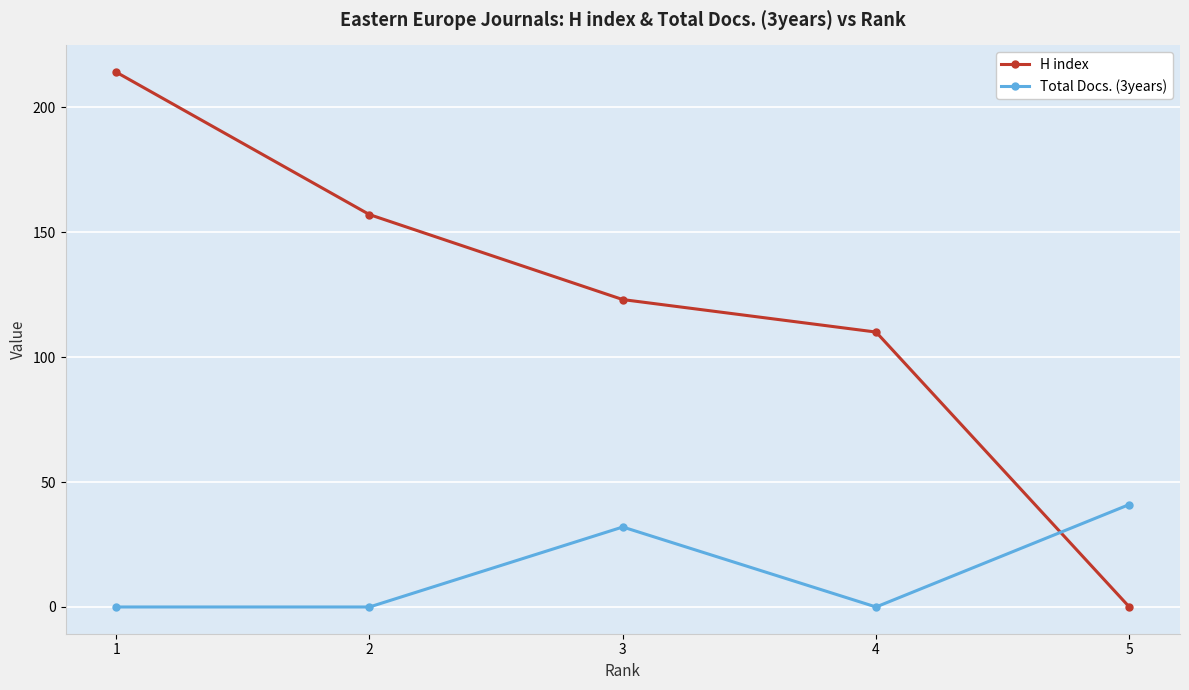

Which series has the largest range (max minus min)?

H index